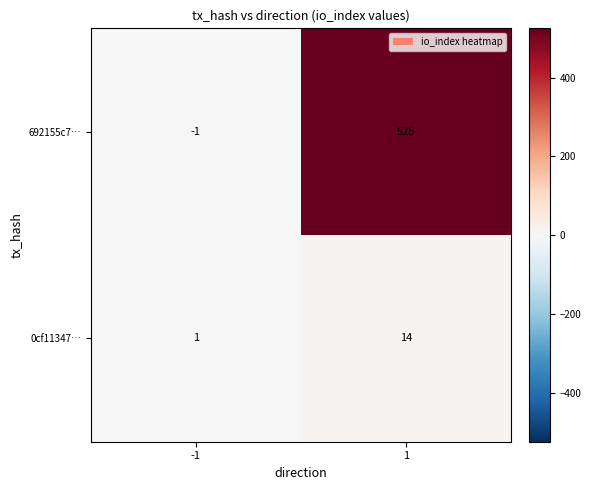

What is the difference between the maximum and minimum values in the 692155c7… series?

526